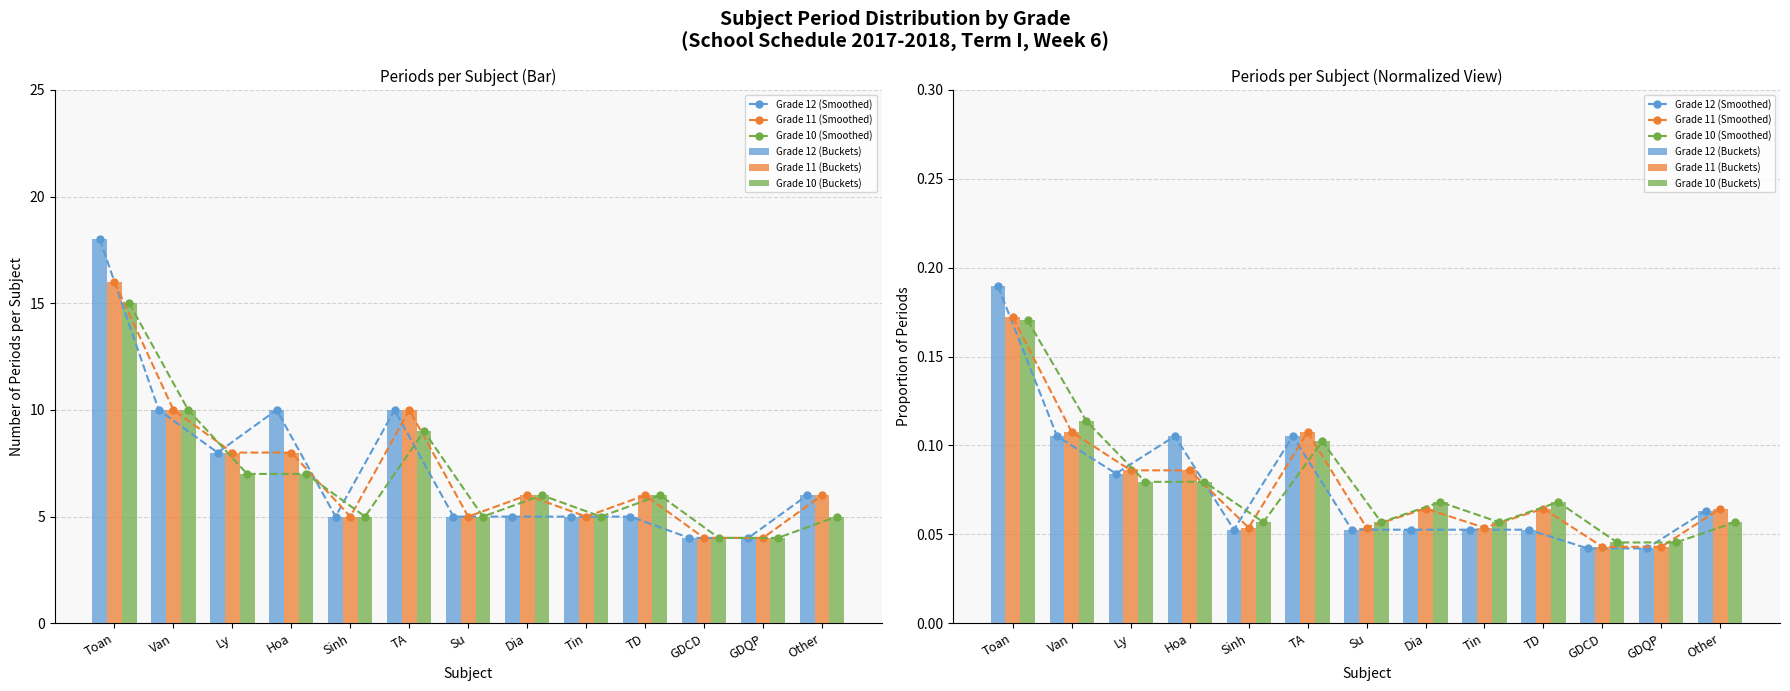

At which label does Grade 12 (Smoothed) reach its minimum?

GDCD